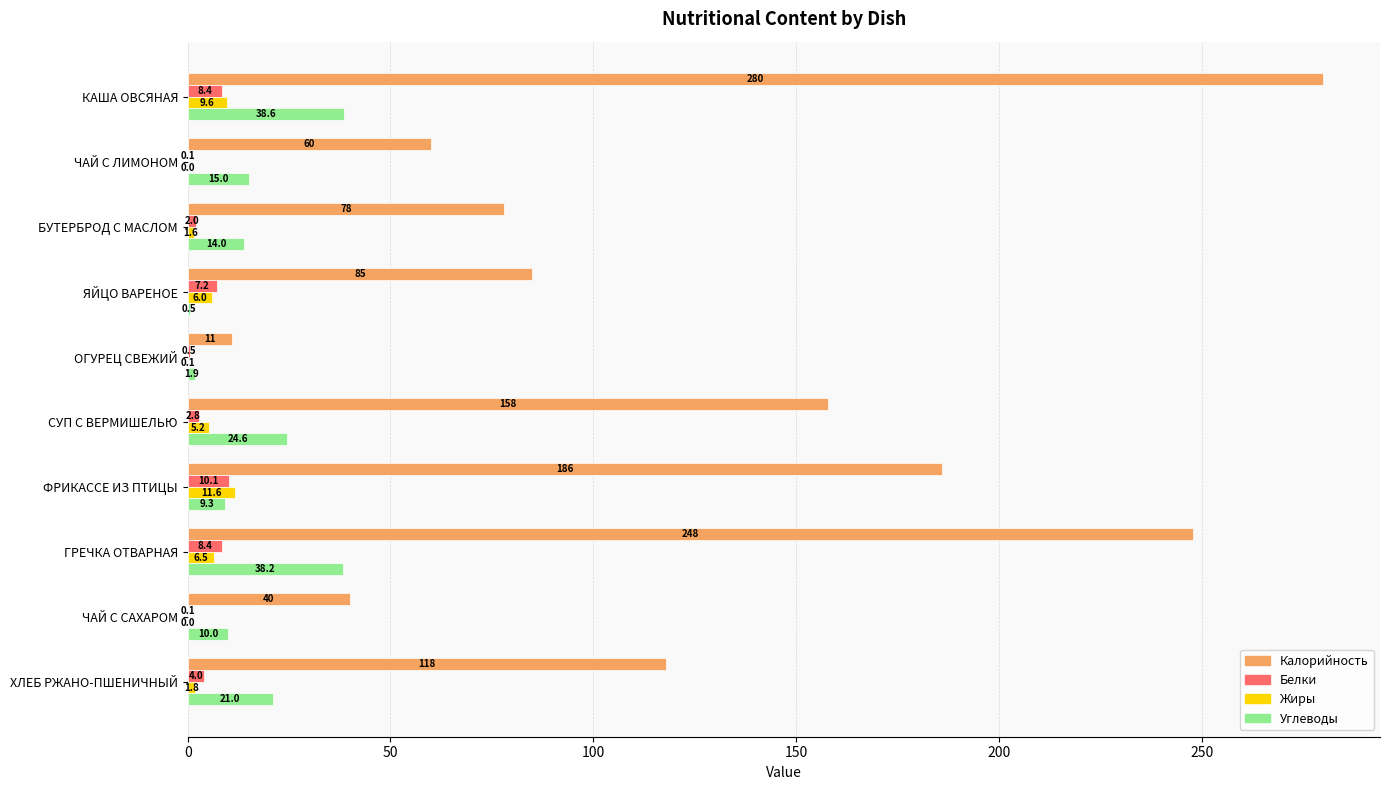

At which category is the sum across all series the highest?

КАША ОВСЯНАЯ